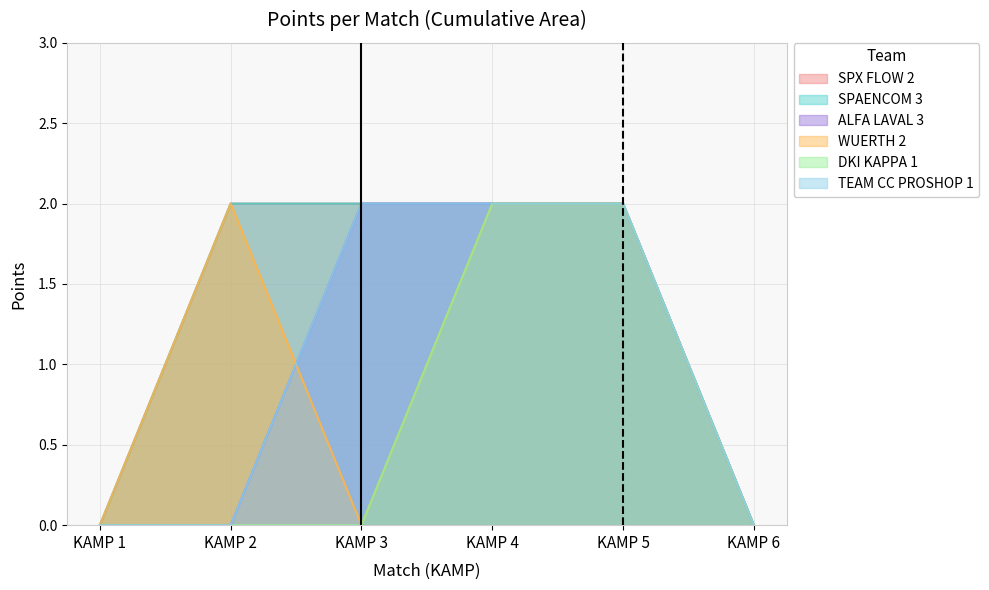

True or false: DKI KAPPA 1 and ALFA LAVAL 3 intersect in this chart.

False